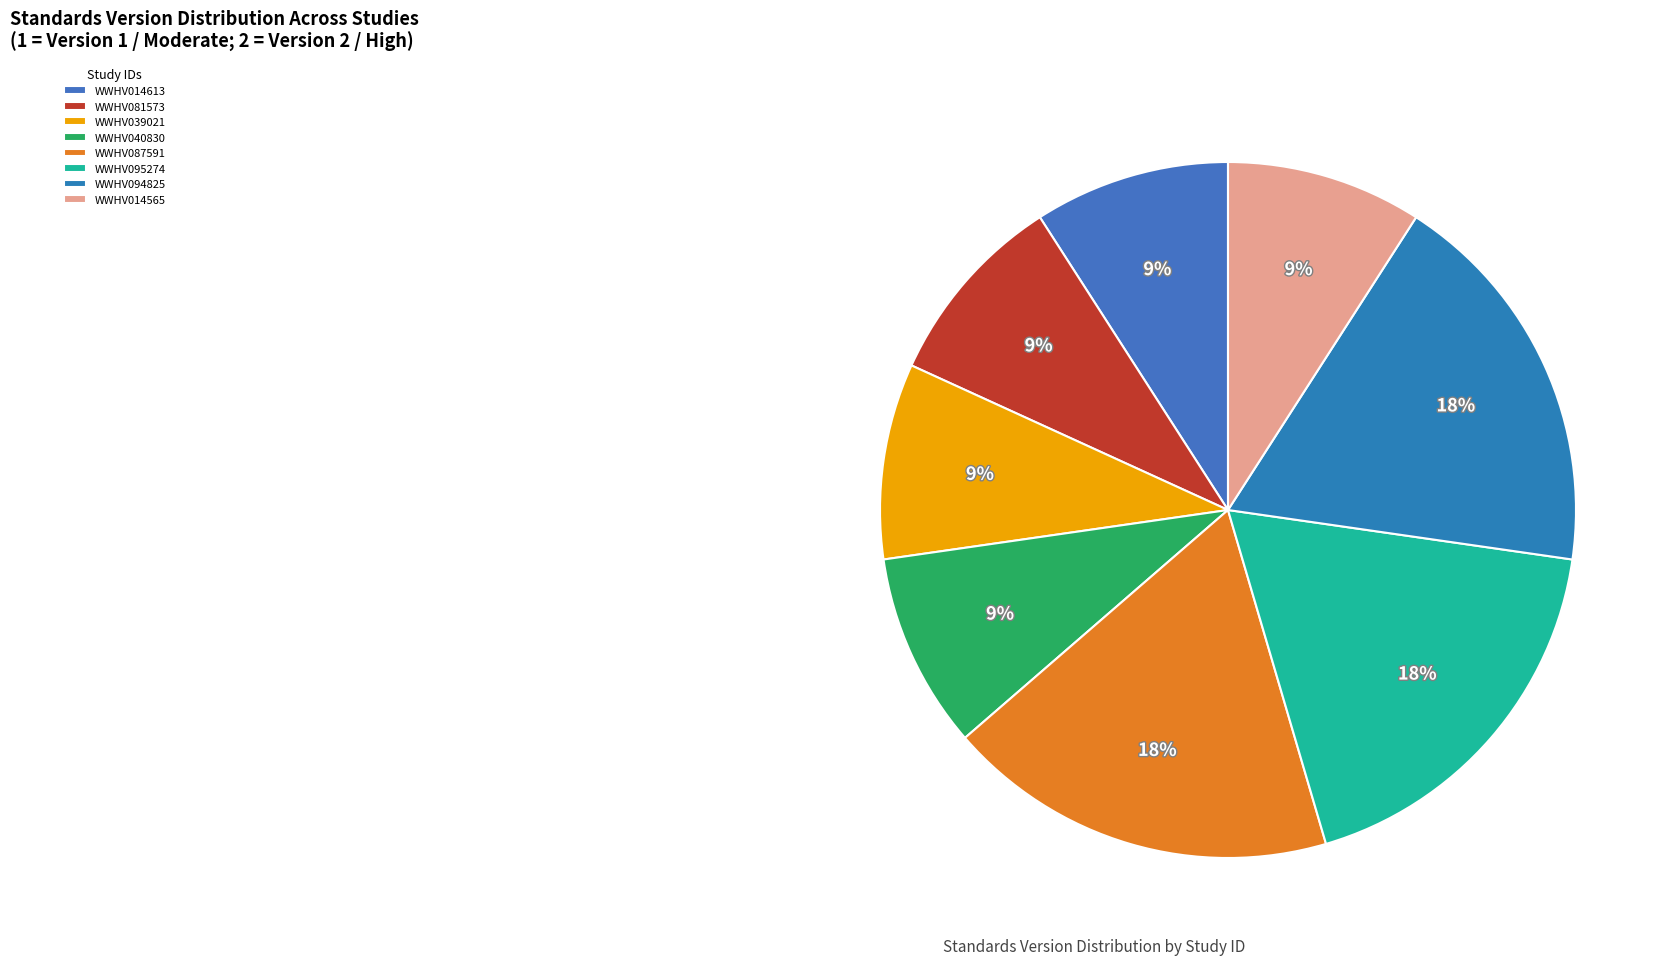

How many segments does this pie chart have?

8